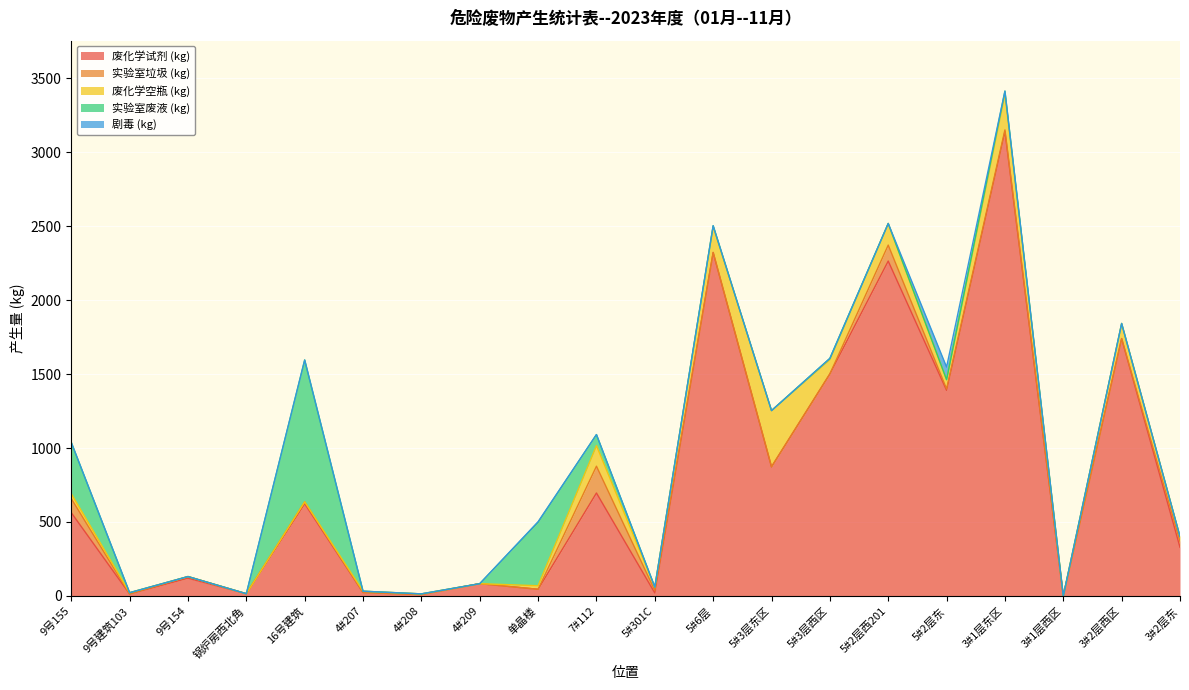

Reading left to right, extract all data points from this chart.

废化学试剂 (kg): 9号155=563.0	9号建筑103=13.0	9号154=120.0	锅炉房西北角=15.0	16号建筑=623.0	4#207=23.0	4#208=9.0	4#209=83.0	单晶楼=45.0	7#112=696.0	5#301C=20.0	5#6层=2322.0	5#3层东区=873.0	5#3层西区=1501.0	5#2层西201=2264.0	5#2层东=1390.0	3#1层东区=3140.0	3#1层西区=0.0	3#2层西区=1740.0	3#2层东=329.0
实验室垃圾 (kg): 9号155=95.0	9号建筑103=0.0	9号154=11.0	锅炉房西北角=0.0	16号建筑=13.0	4#207=0.0	4#208=0.0	4#209=0.0	单晶楼=0.0	7#112=181.0	5#301C=17.0	5#6层=0.0	5#3层东区=0.0	5#3层西区=0.0	5#2层西201=108.0	5#2层东=10.0	3#1层东区=11.0	3#1层西区=0.0	3#2层西区=0.0	3#2层东=40.0
废化学空瓶 (kg): 9号155=33.0	9号建筑103=9.0	9号154=0.0	锅炉房西北角=0.0	16号建筑=0.0	4#207=9.0	4#208=5.0	4#209=0.0	单晶楼=24.0	7#112=139.0	5#301C=23.0	5#6层=175.0	5#3层东区=380.0	5#3层西区=97.0	5#2层西201=146.0	5#2层东=62.0	3#1层东区=241.0	3#1层西区=0.0	3#2层西区=102.0	3#2层东=32.0
实验室废液 (kg): 9号155=347.0	9号建筑103=0.0	9号154=0.0	锅炉房西北角=0.0	16号建筑=959.0	4#207=0.0	4#208=0.0	4#209=0.0	单晶楼=429.0	7#112=75.0	5#301C=0.0	5#6层=6.0	5#3层东区=0.0	5#3层西区=8.0	5#2层西201=0.0	5#2层东=0.0	3#1层东区=21.0	3#1层西区=0.0	3#2层西区=0.0	3#2层东=0.0
剧毒 (kg): 9号155=0.0	9号建筑103=0.0	9号154=0.0	锅炉房西北角=0.0	16号建筑=0.0	4#207=0.0	4#208=0.0	4#209=0.0	单晶楼=4.0	7#112=0.0	5#301C=0.0	5#6层=0.0	5#3层东区=0.0	5#3层西区=0.0	5#2层西201=0.0	5#2层东=85.4	3#1层东区=0.0	3#1层西区=0.0	3#2层西区=0.0	3#2层东=0.0